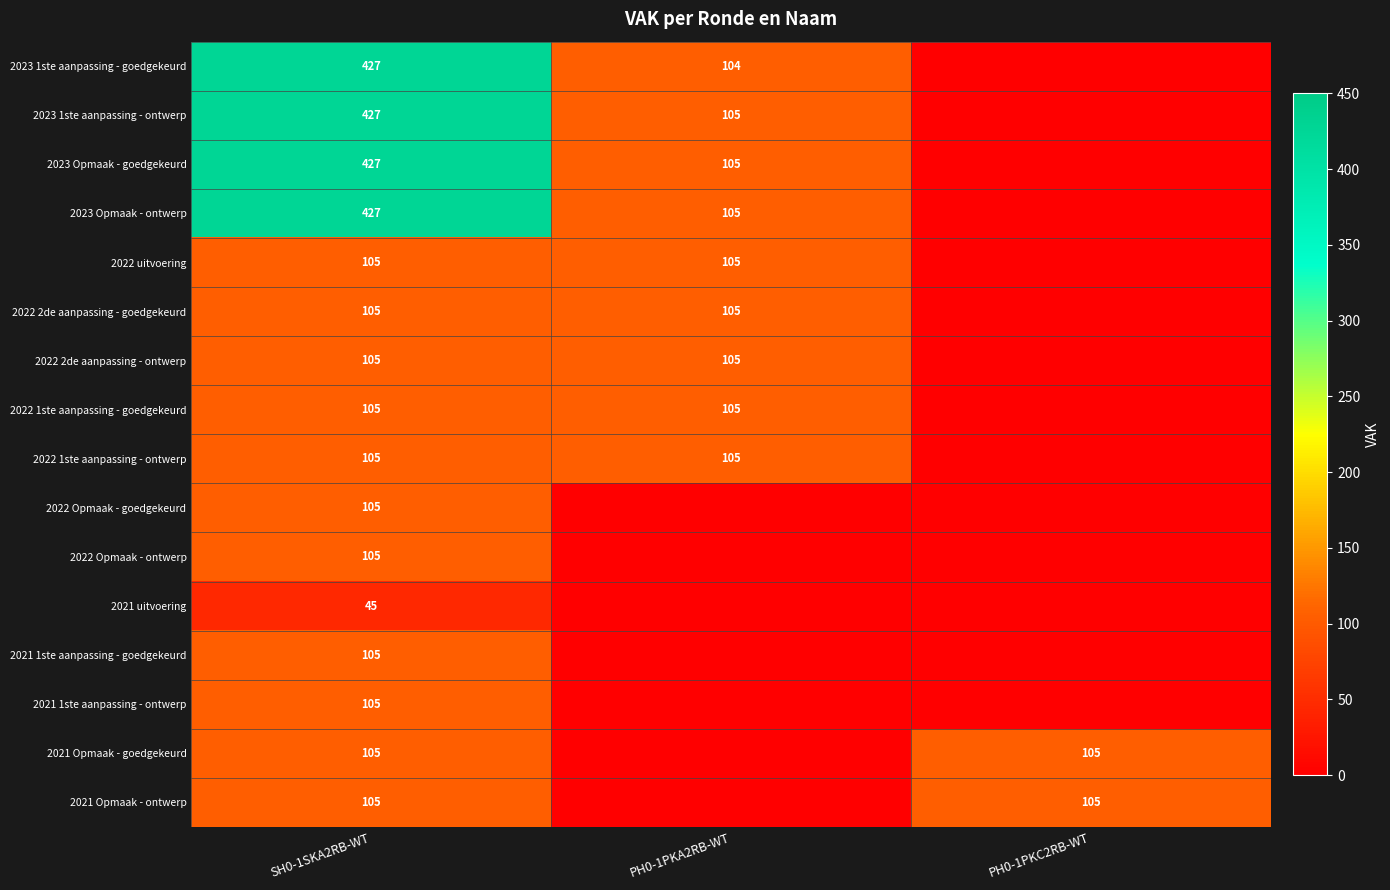

Which has a higher value, SH0-1SKA2RB-WT or PH0-1PKC2RB-WT?

SH0-1SKA2RB-WT